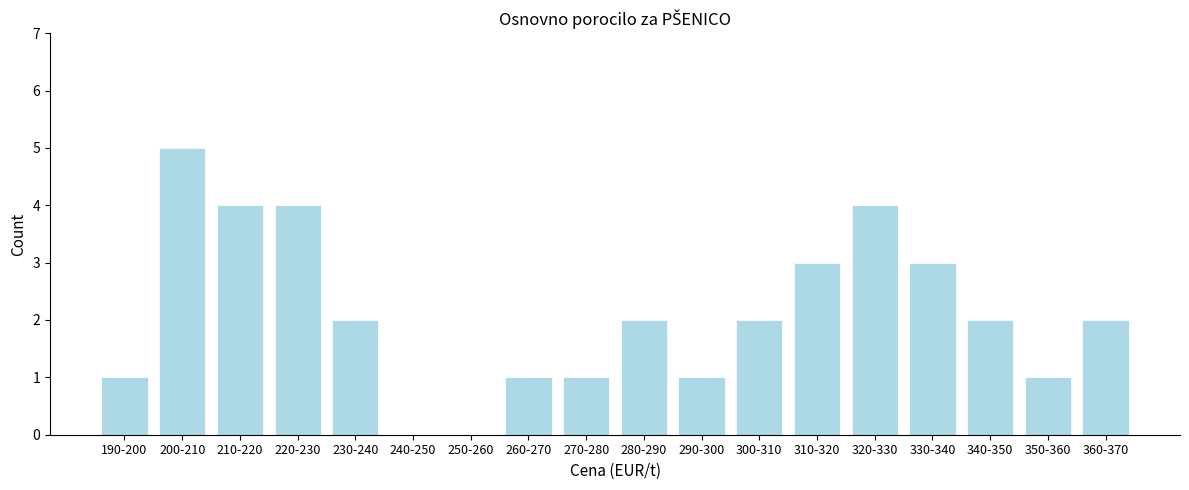

Reading left to right, extract all data points from this chart.

190-200=1	200-210=5	210-220=4	220-230=4	230-240=2	240-250=0	250-260=0	260-270=1	270-280=1	280-290=2	290-300=1	300-310=2	310-320=3	320-330=4	330-340=3	340-350=2	350-360=1	360-370=2